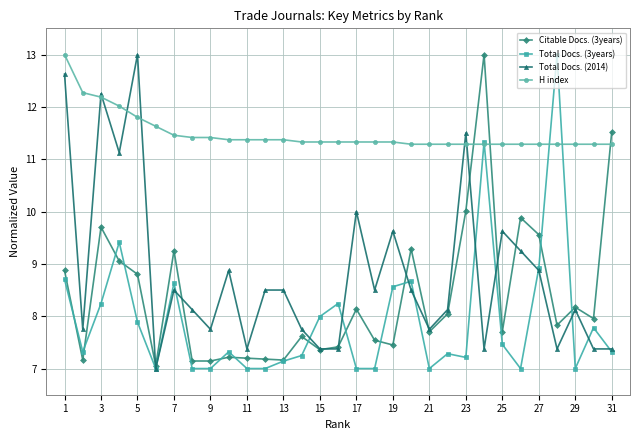

What is the smallest value displayed?

7.0